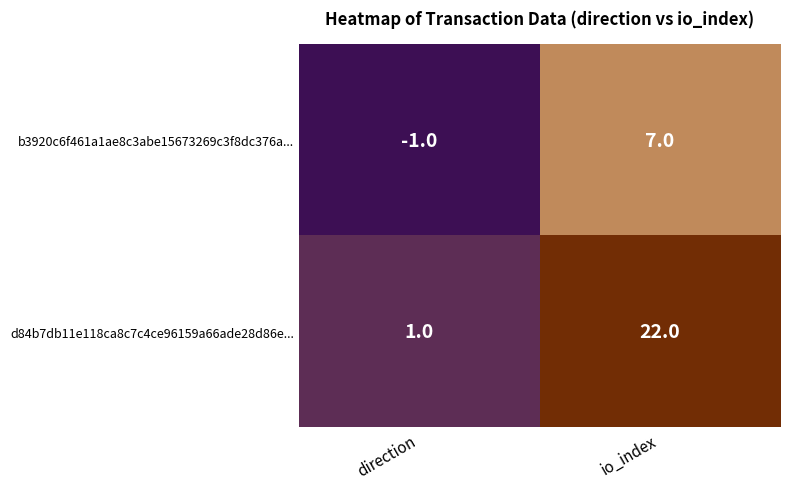

List the series in order of their peak value, highest first.

d84b7db11e118ca8c7c4ce96159a66ade28d86e..., b3920c6f461a1ae8c3abe15673269c3f8dc376a...